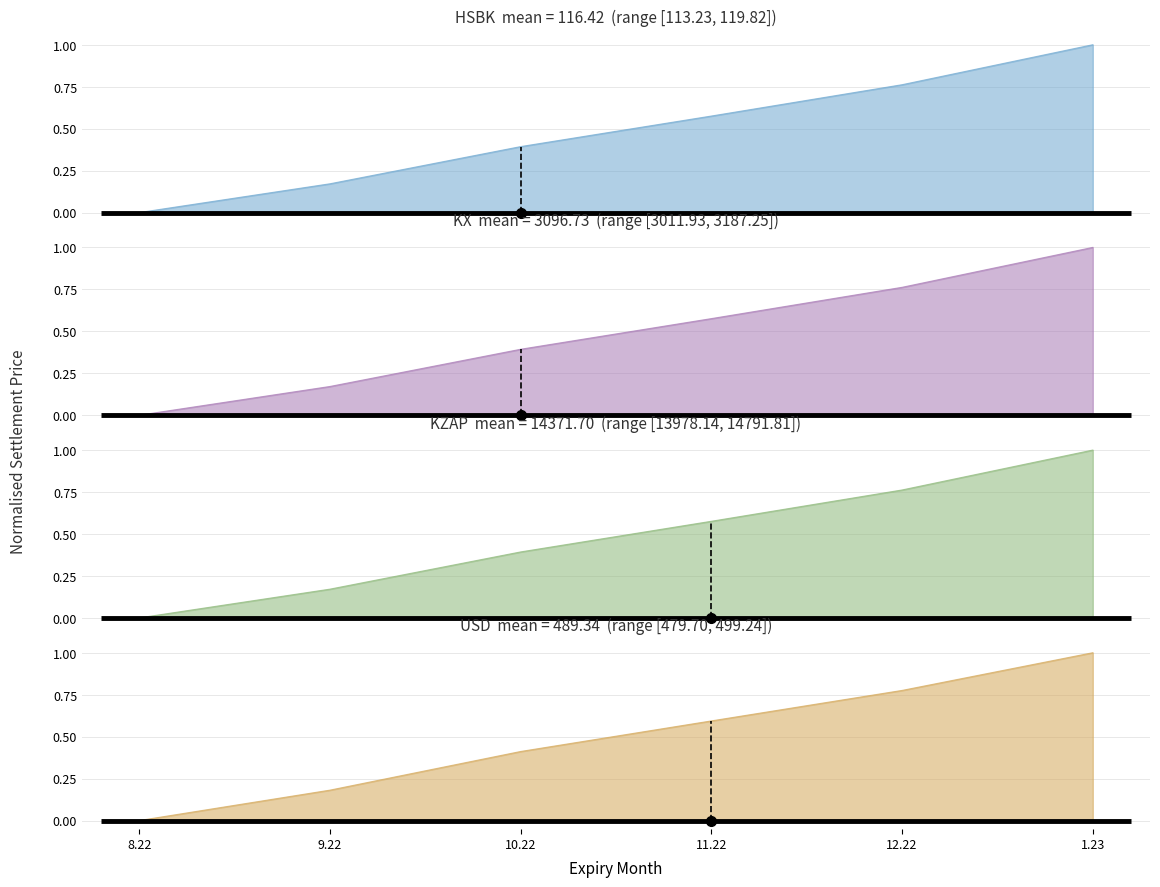

Between which two adjacent categories do KX and KZAP first intersect?

9.22 and 10.22